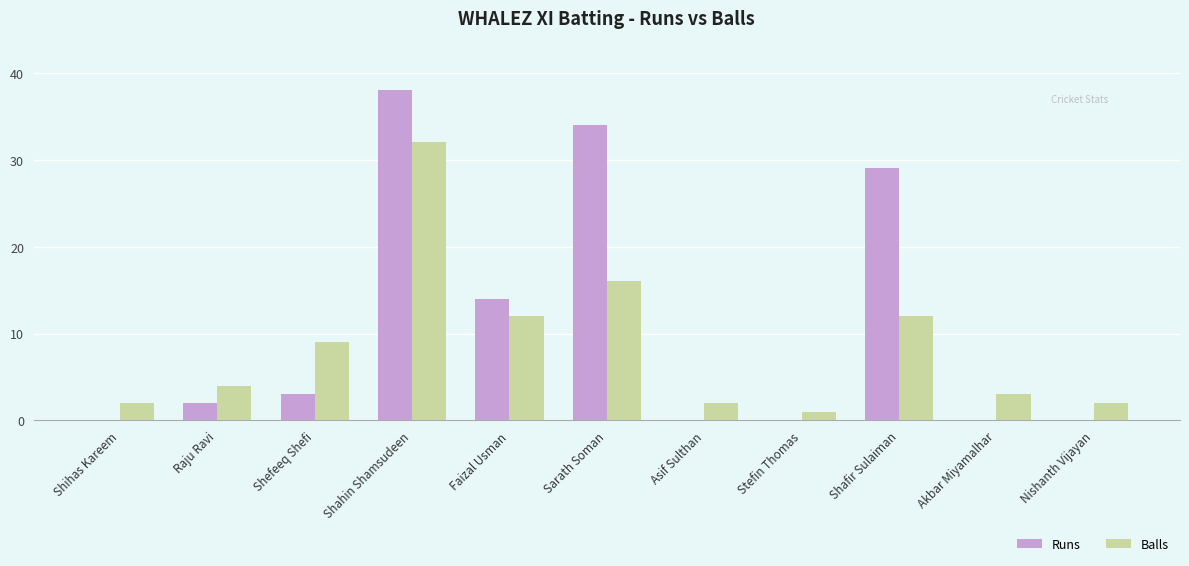

Reading left to right, transcribe all the data shown in this chart.

Runs: 0	2	3	38	14	34	0	0	29	0	0
Balls: 2	4	9	32	12	16	2	1	12	3	2